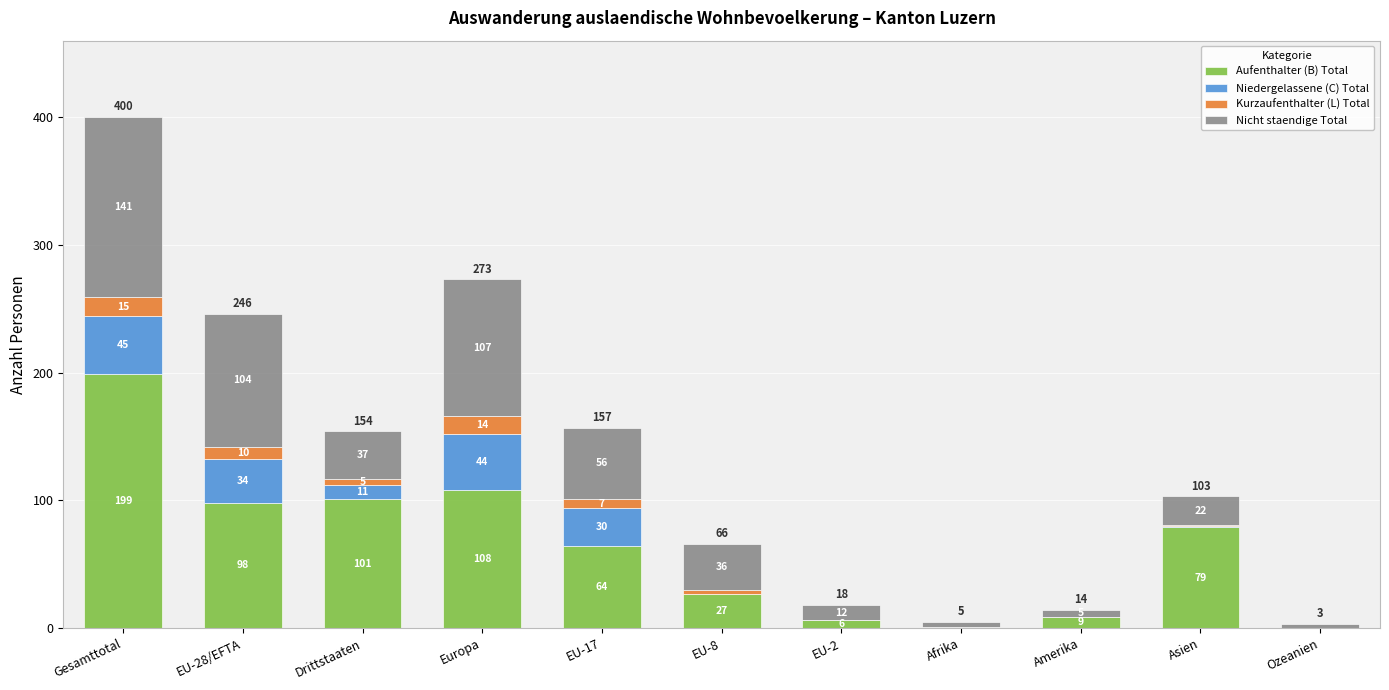

Is it true that Aufenthalter (B) Total equals 51 at Europa?

False